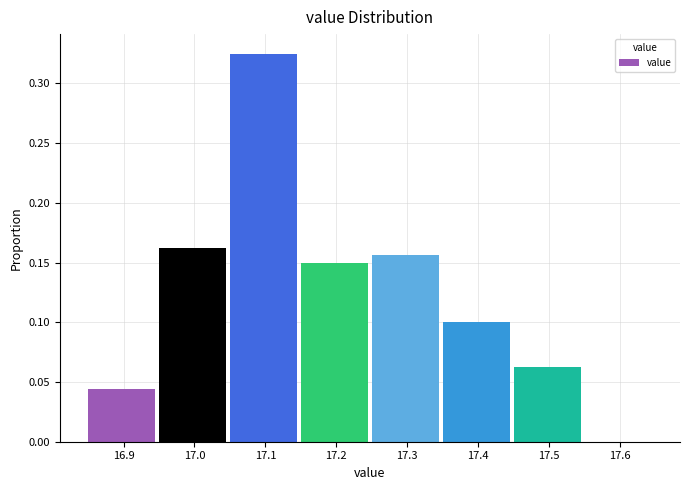

Which range on the x-axis has the tallest bar?

17.05 to 17.15